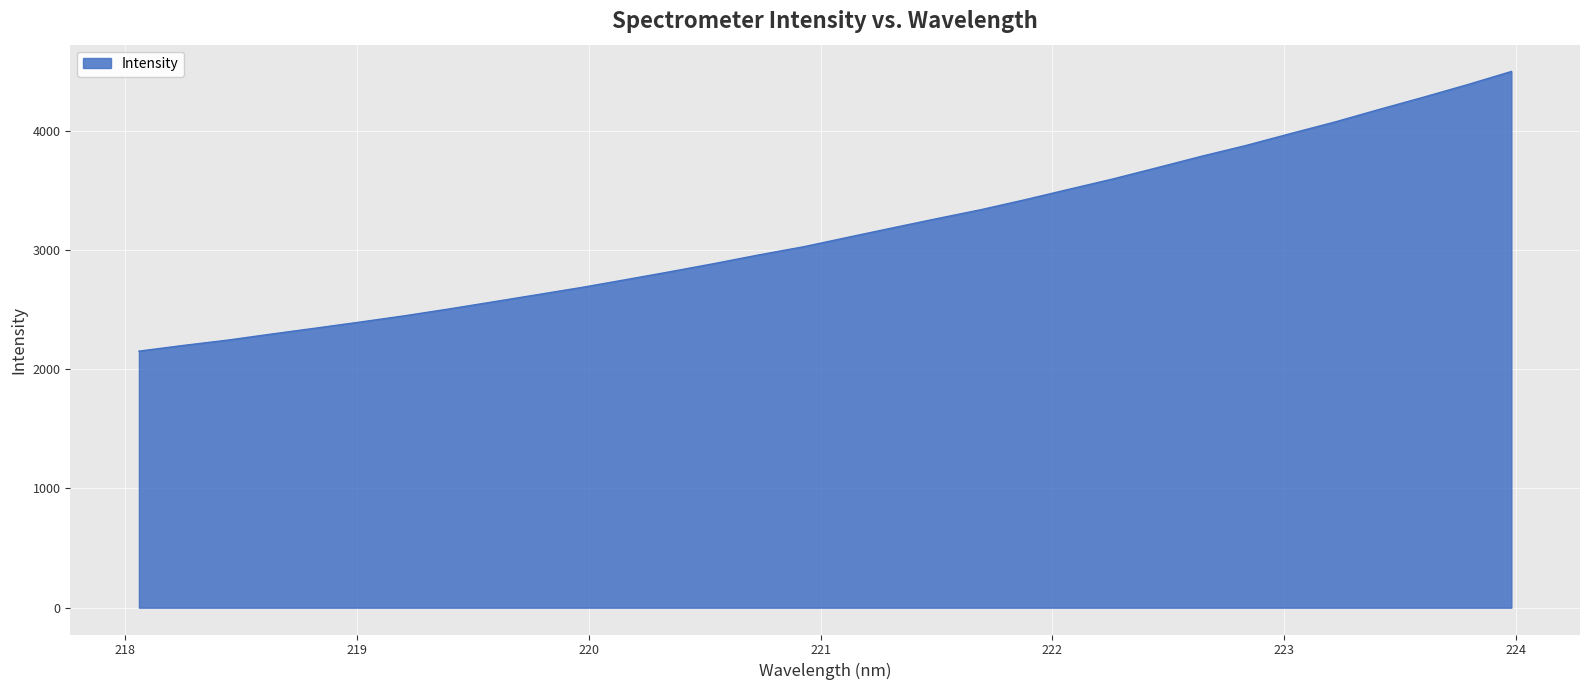

What is the minimum value shown in the chart?

2152.1